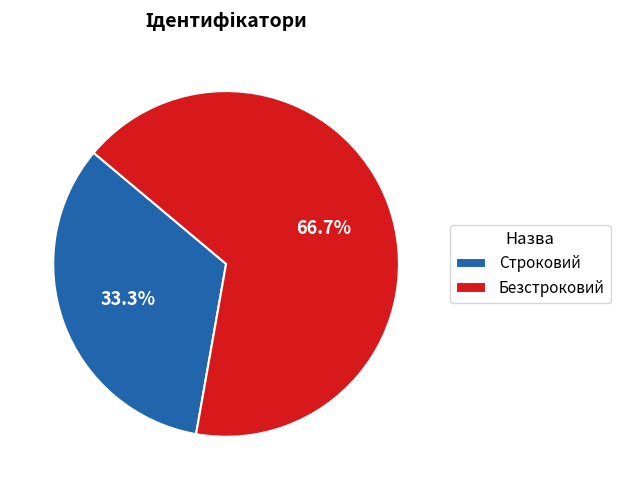

How many segments does this pie chart have?

2